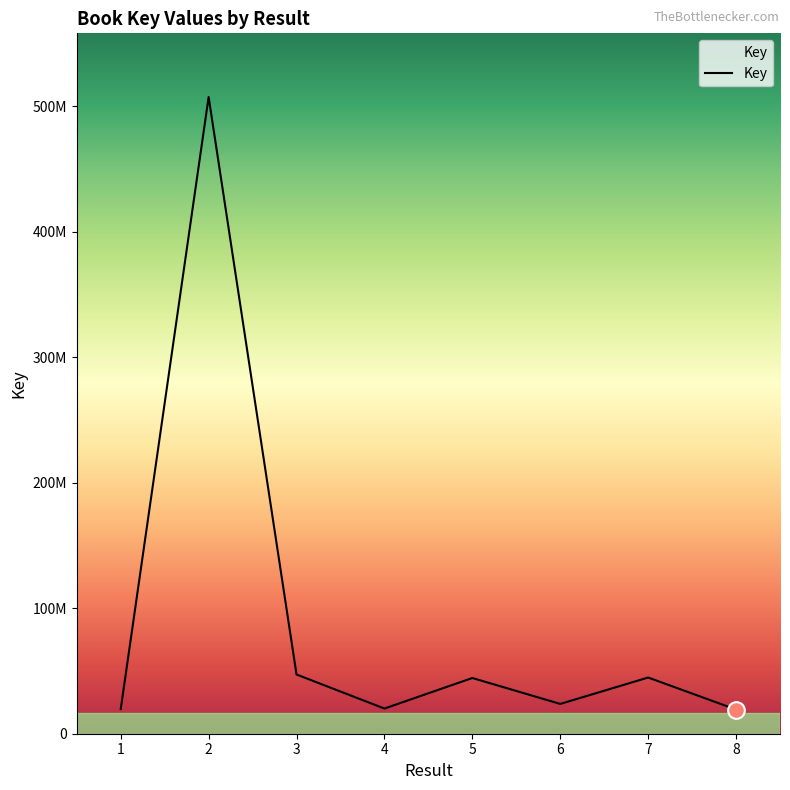

True or false: there are more than 0 points higher than both neighbors.

True